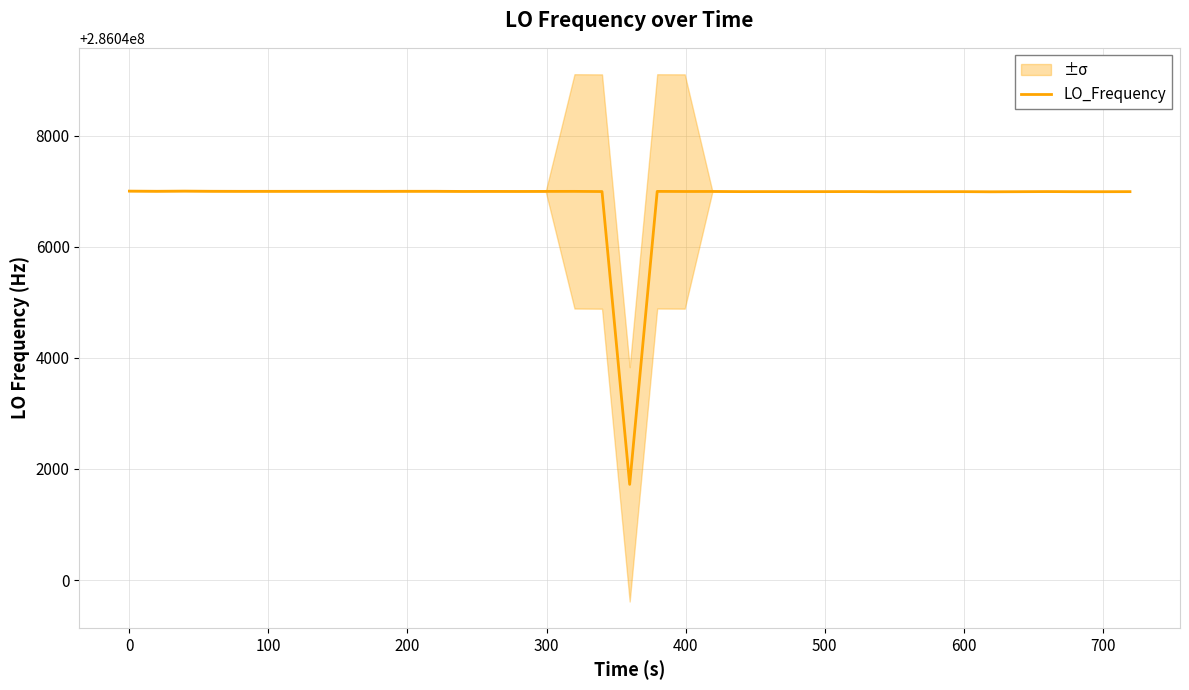

What is the highest value of the LO_Frequency series?

286047004.4